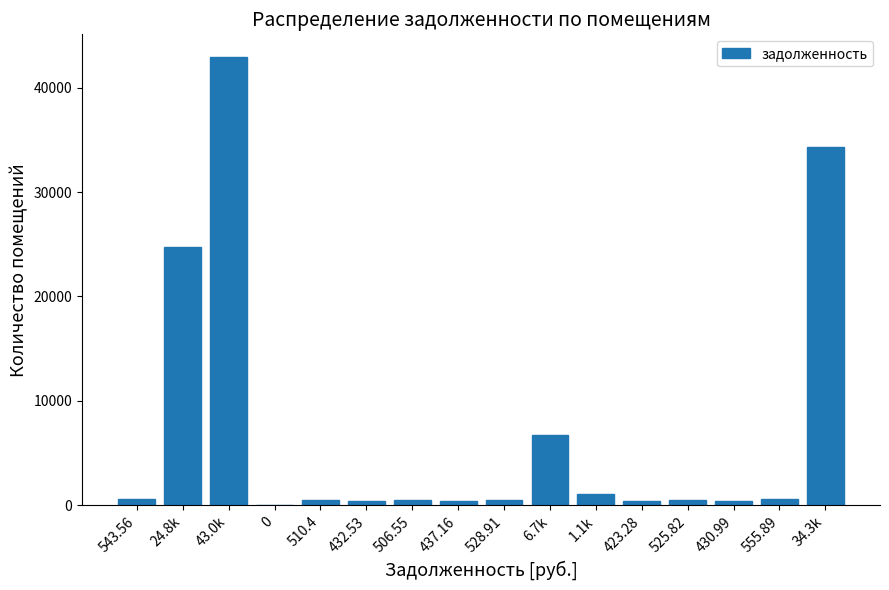

At which label is the value closest to 21483?

24.8k